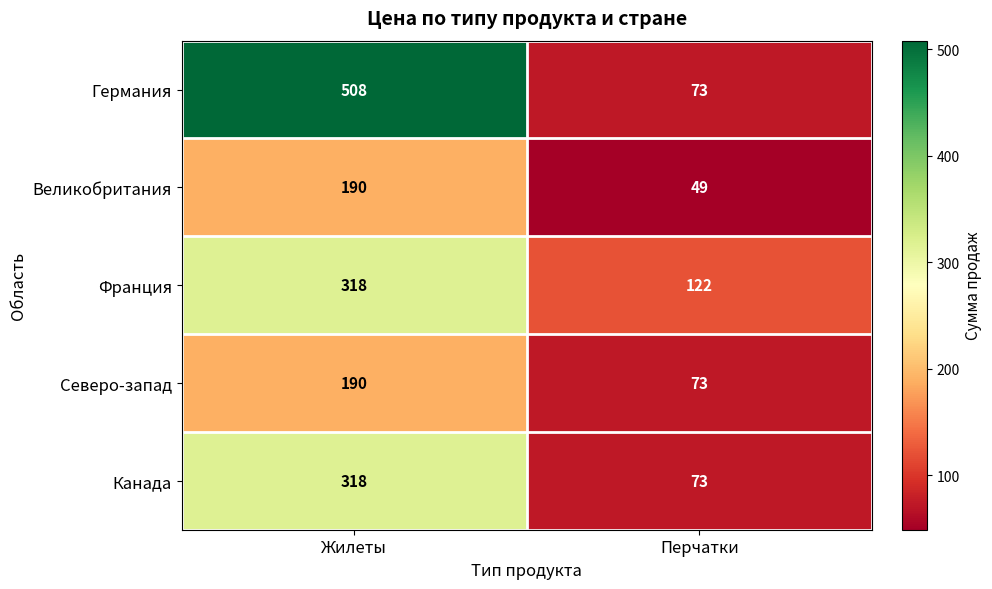

What is the approximate value of Северо-запад at Перчатки, to the nearest 5?

75